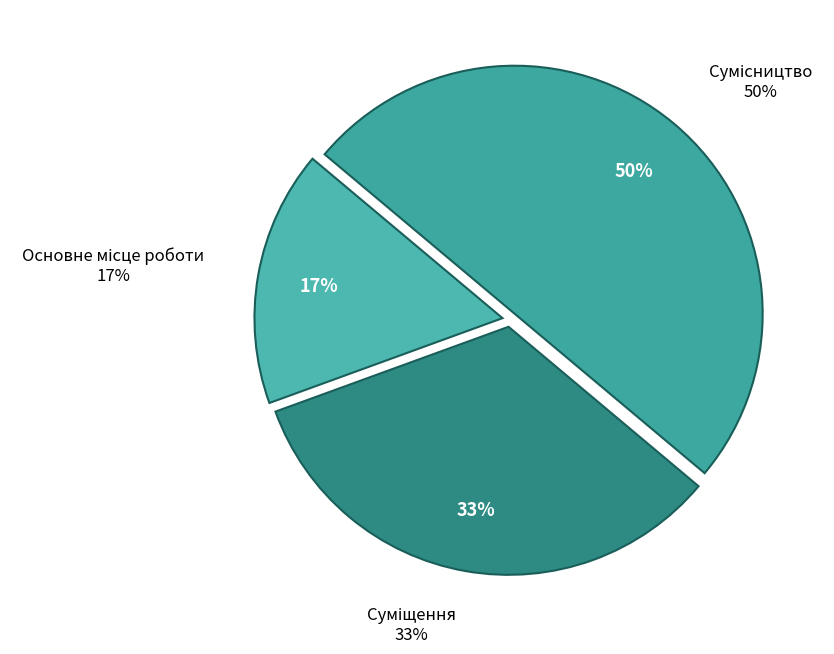

Which slice is the largest?

Сумісництво